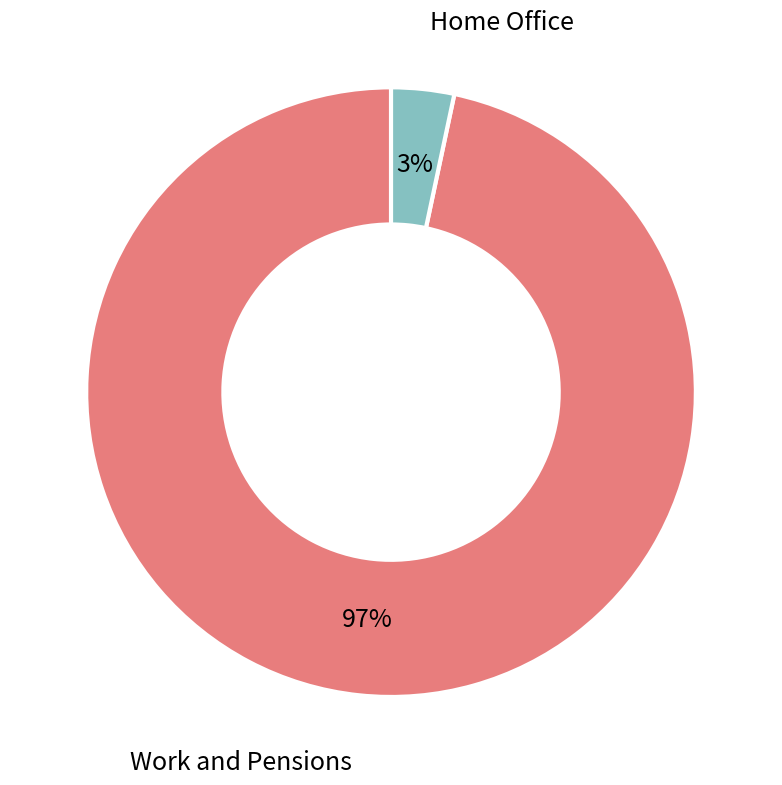

Is there any slice that represents more than half of the pie?

Yes